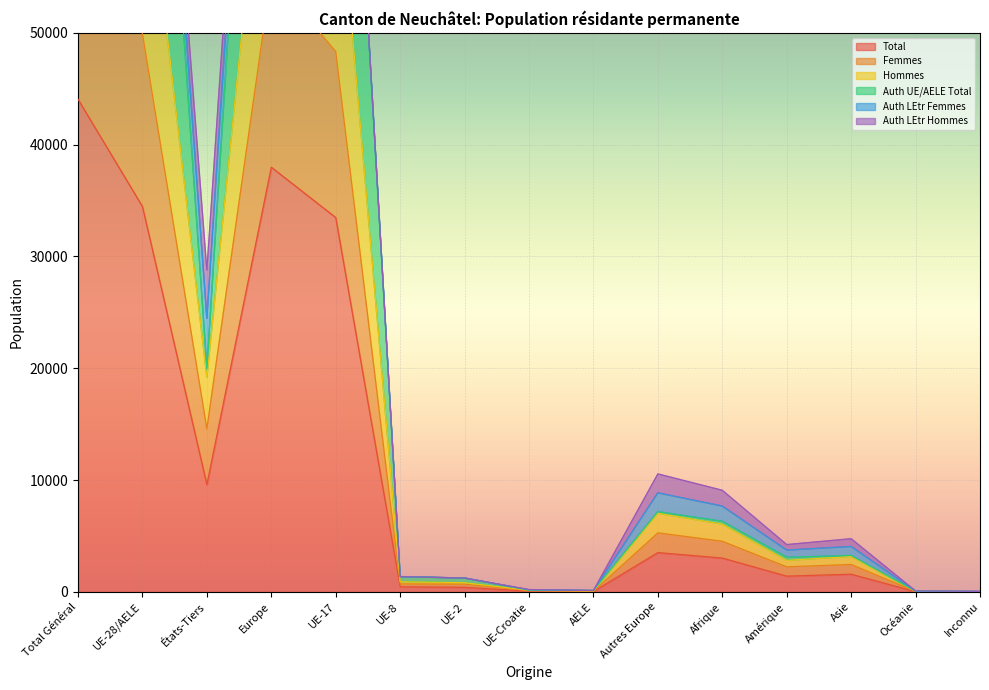

Between Autres Europe and Inconnu, which is larger?

Autres Europe